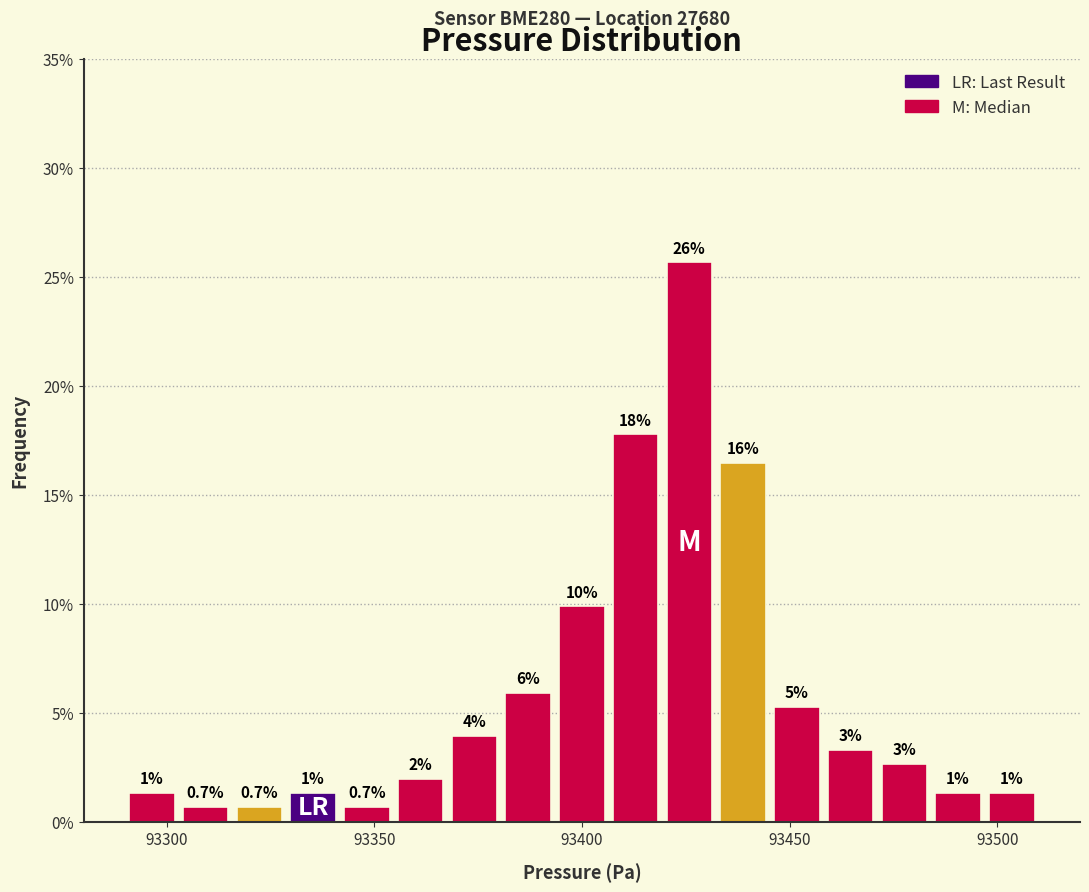

Read against the x-axis, roughly where is the centre of the tallest bar?

93425